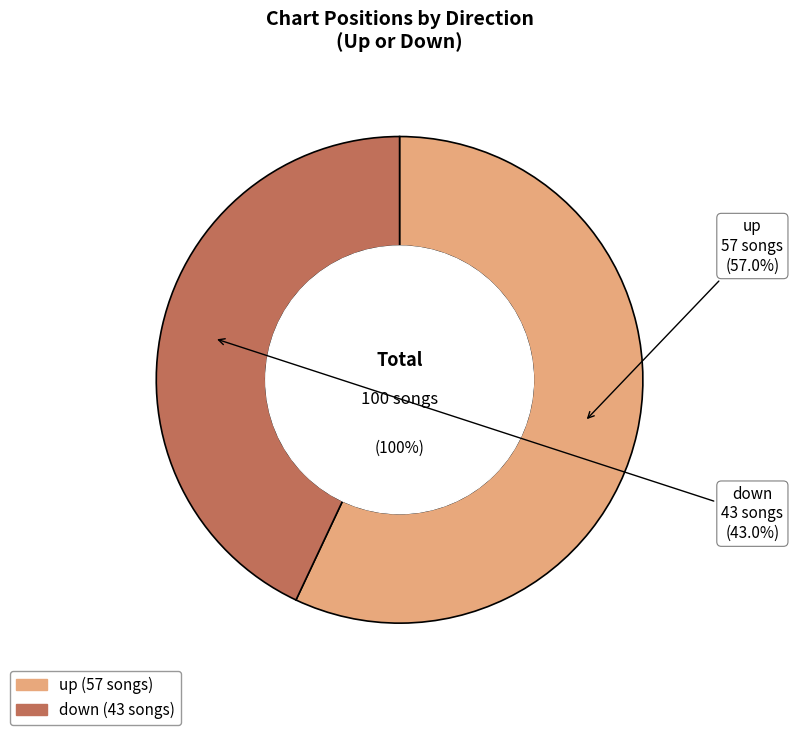

Does down account for over 50% of the chart?

No